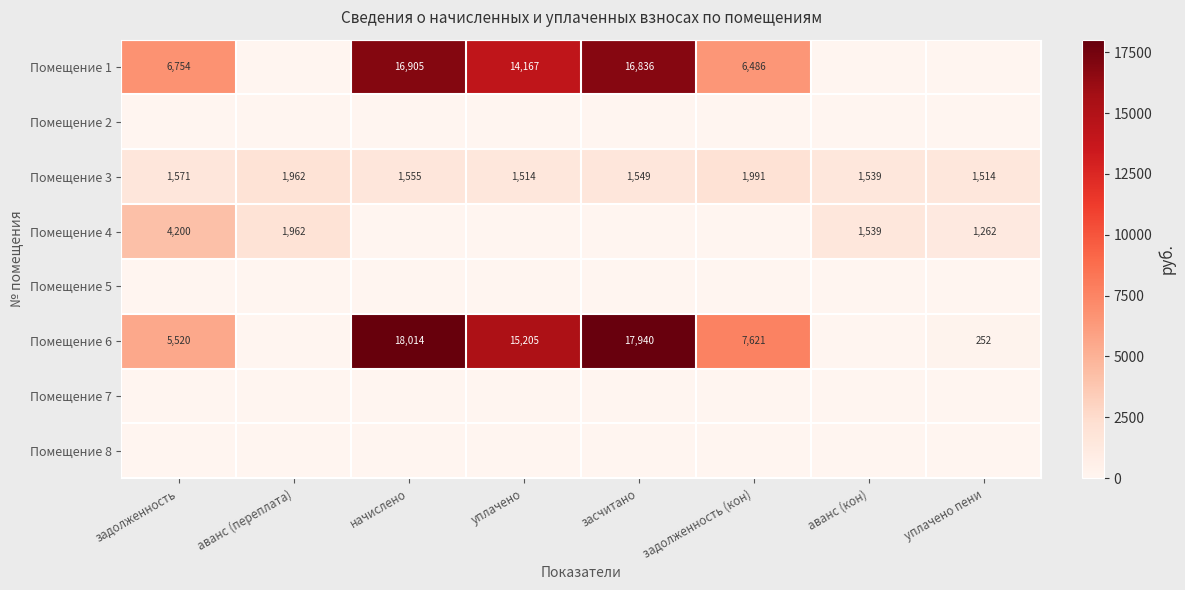

What is the difference between the second highest and minimum values in the Помещение 3 series?

448